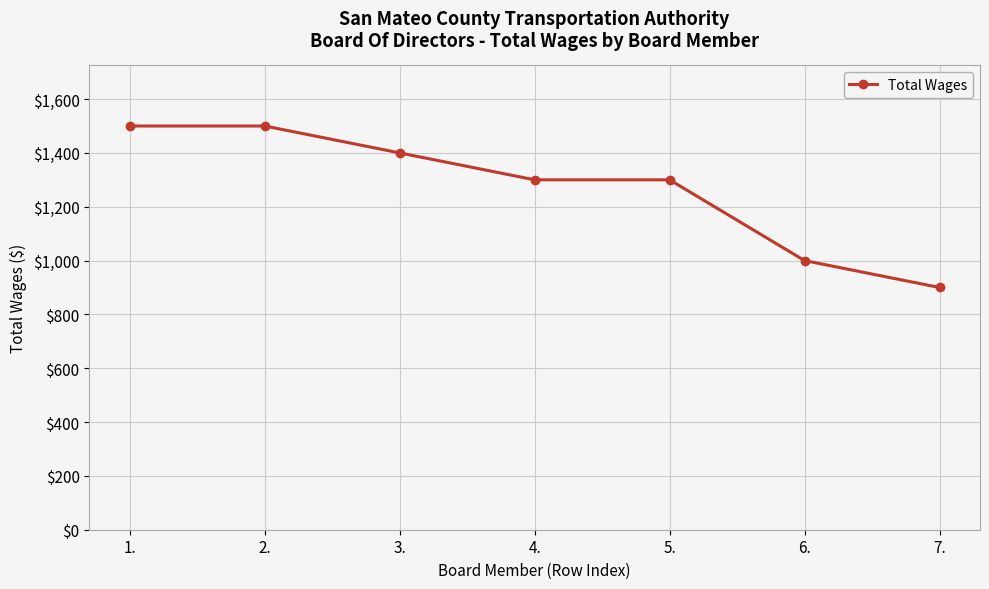

What is the change in value from 4. to 6.?

-300